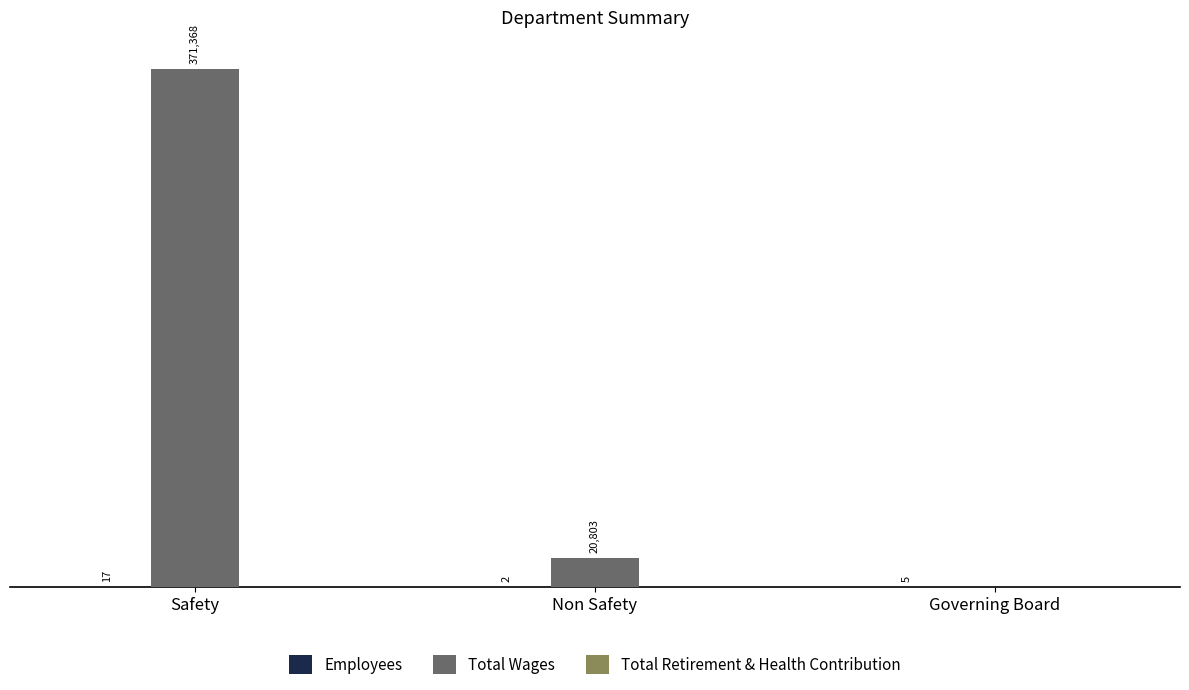

At which category does the chart reach its peak across all series?

Safety